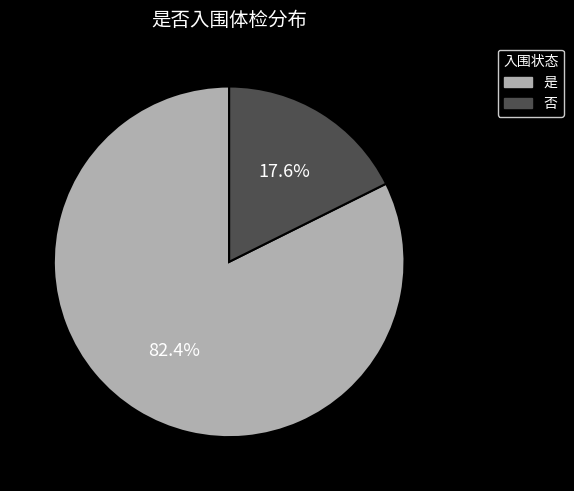

The 是 slice represents 97% of the pie. True or false?

False